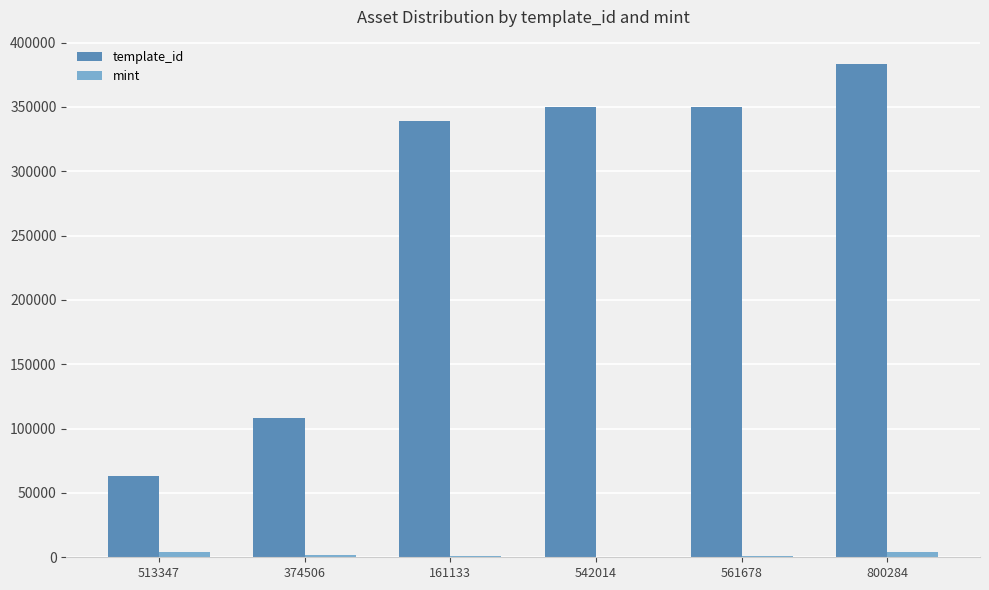

True or false: mint has a value of 585 at 542014.

True